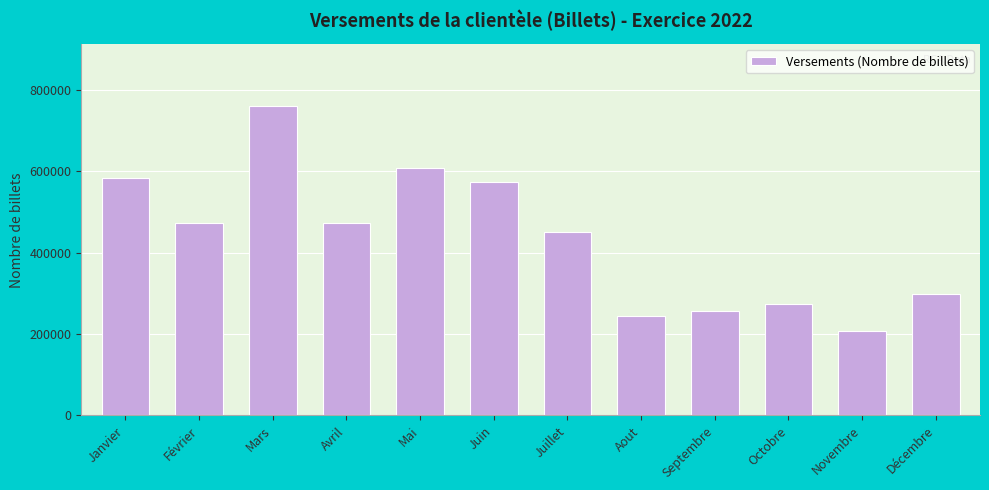

What is the sum of the values at Janvier and Mars?

1343674